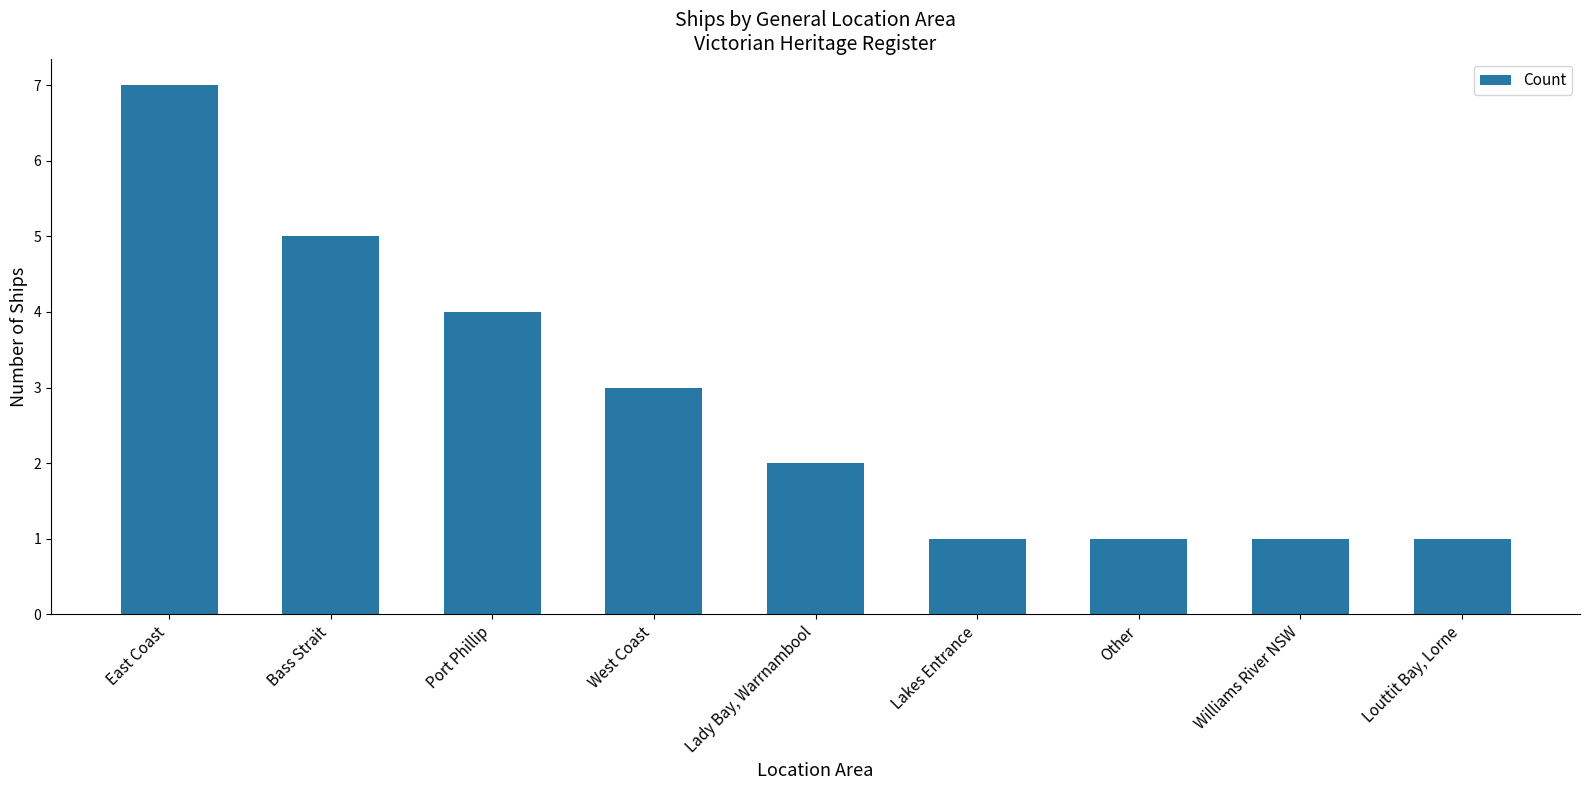

What is the greatest value displayed?

7